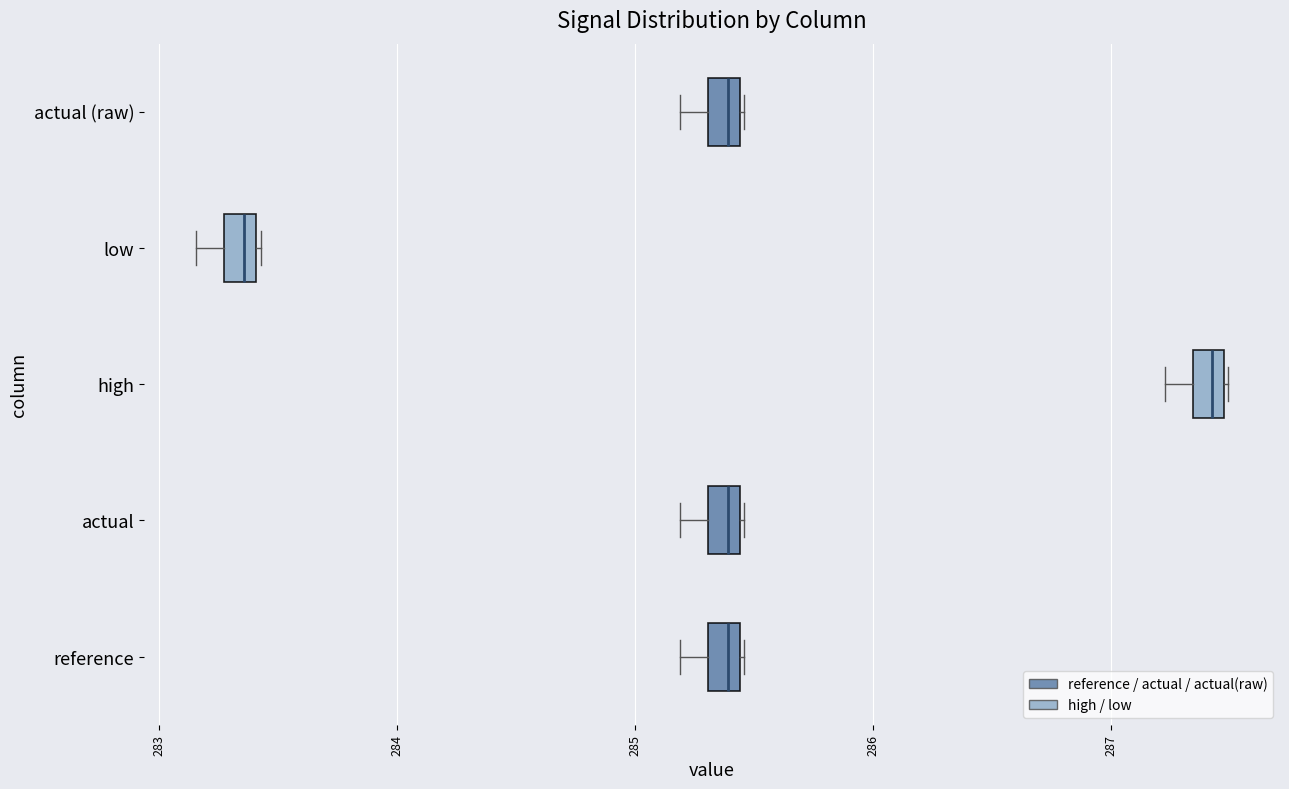

Where is the right edge of the box for reference on the x-axis? The values are not printed on the chart, so give them approximately, as read against the axis.

285.4